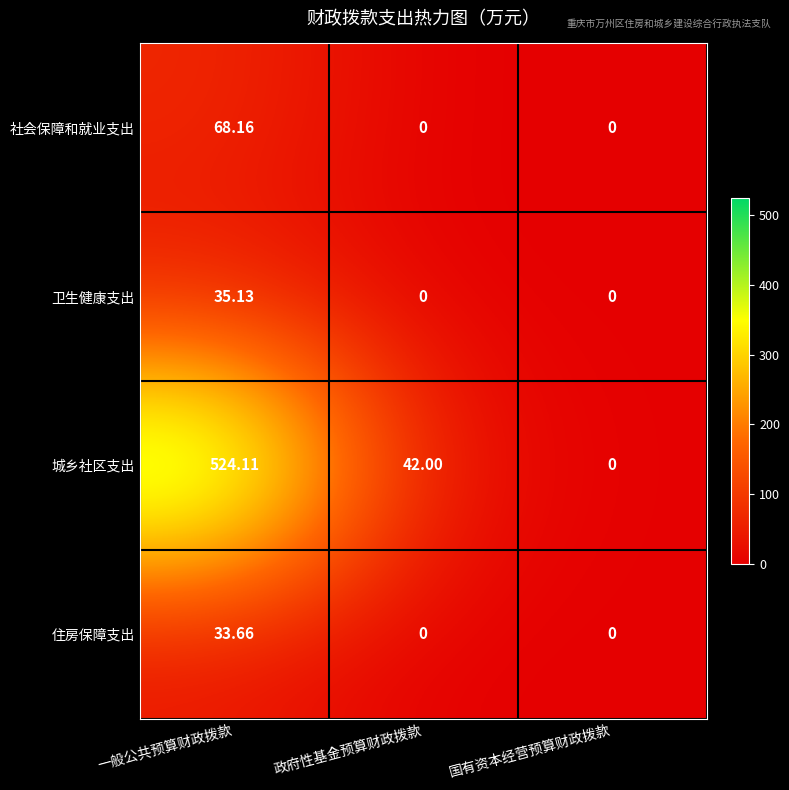

What is the total value across all series at 一般公共预算财政拨款?

661.1